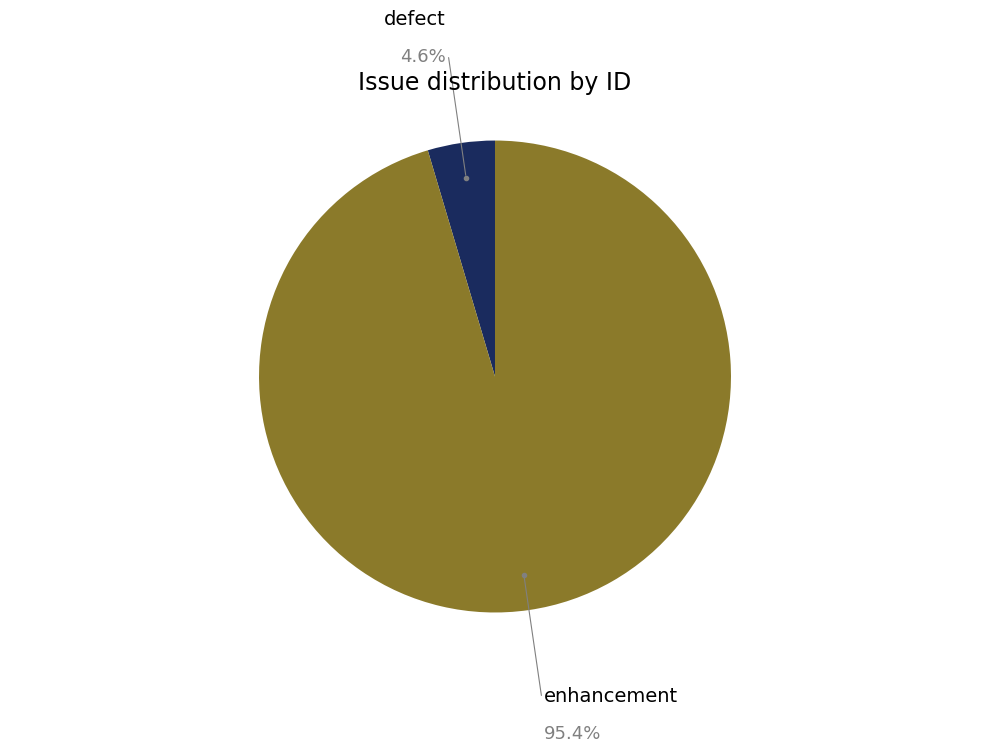

Is the sum of enhancement and defect greater than half?

Yes